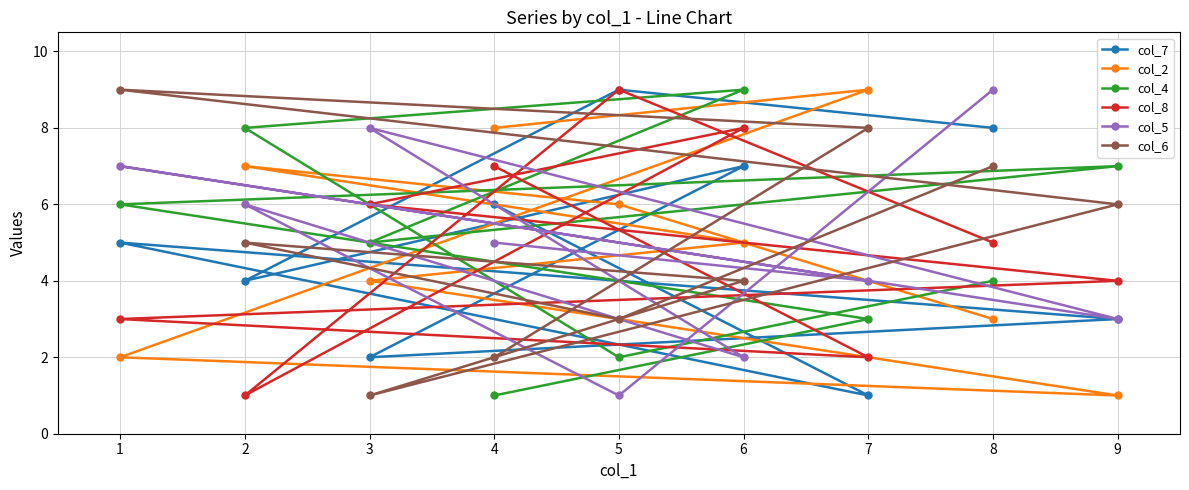

The col_7 series shows 1 at 7. True or false?

True